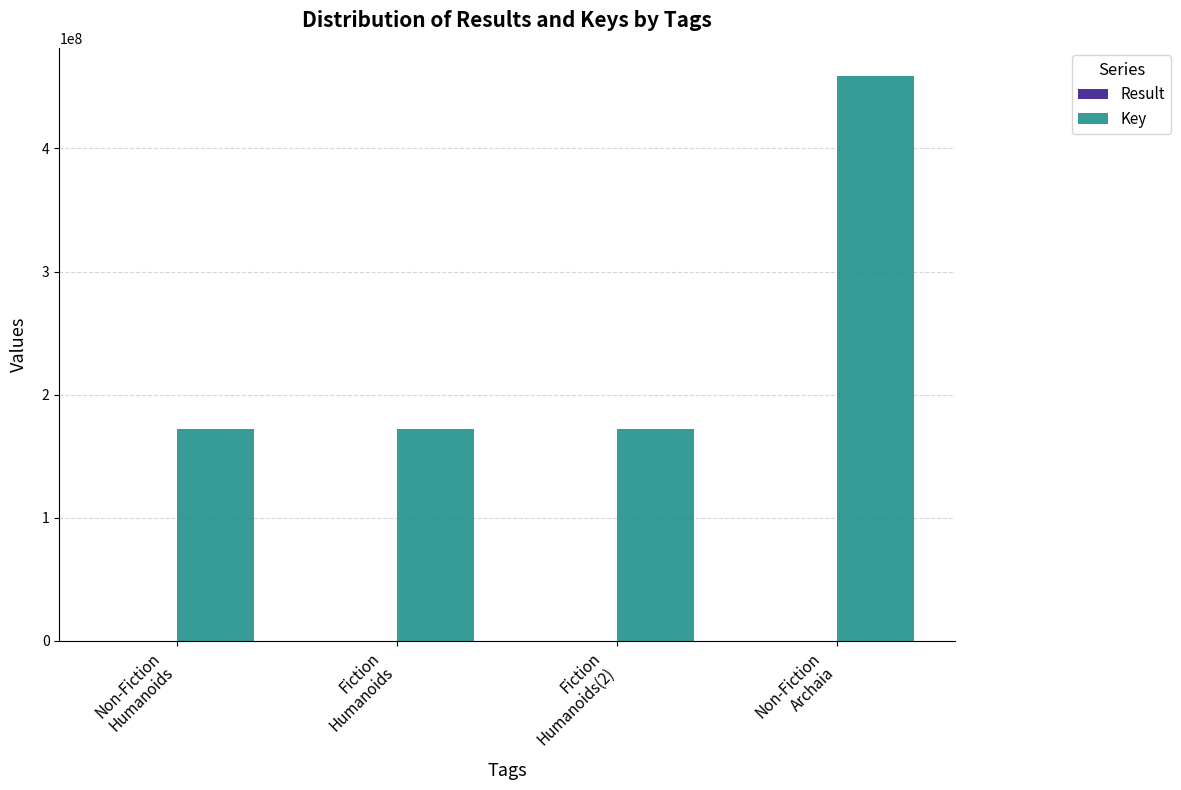

Which series has the largest total across all categories?

Key